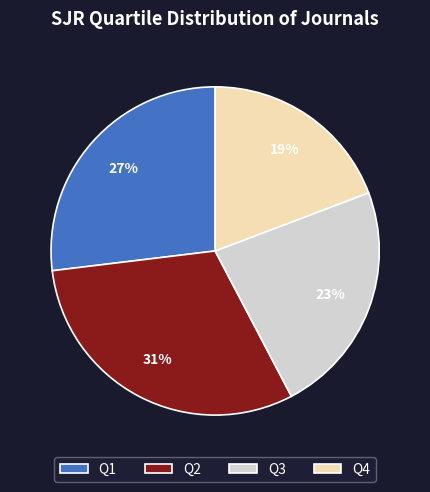

Approximately how many times larger is the value at Q2 compared to Q3?

1.3